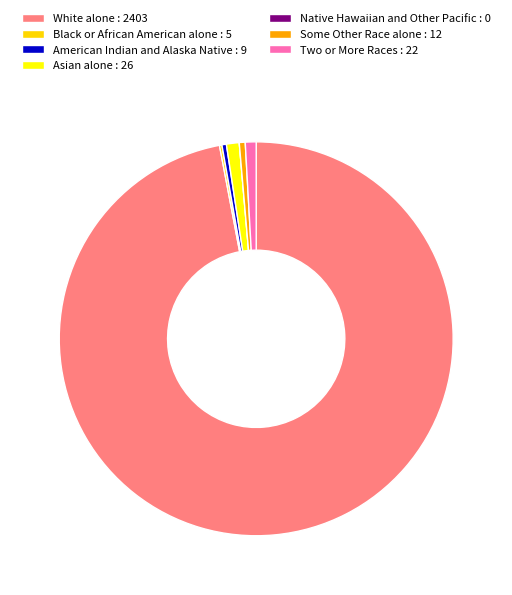

True or false: Some Other Race alone accounts for 0% of the total.

True